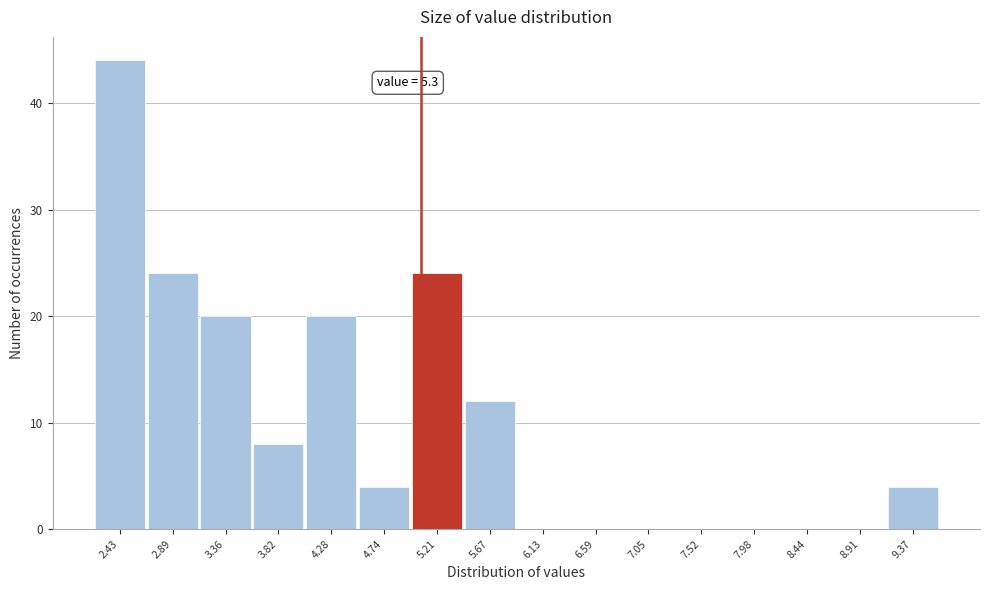

Reading left to right, transcribe all the data shown in this chart.

2.43=44	2.89=24	3.36=20	3.82=8	4.28=20	4.74=4	5.21=24	5.67=12	6.13=0	6.59=0	7.05=0	7.52=0	7.98=0	8.44=0	8.91=0	9.37=4